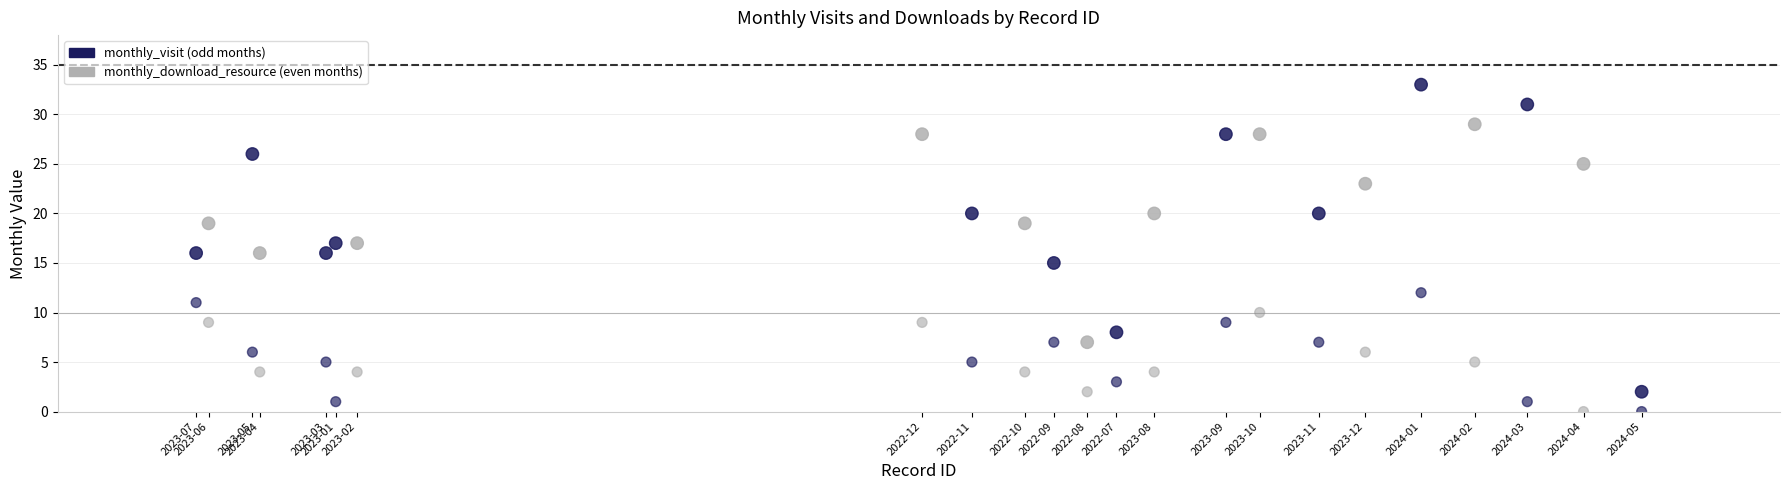

How many data points are displayed?

46